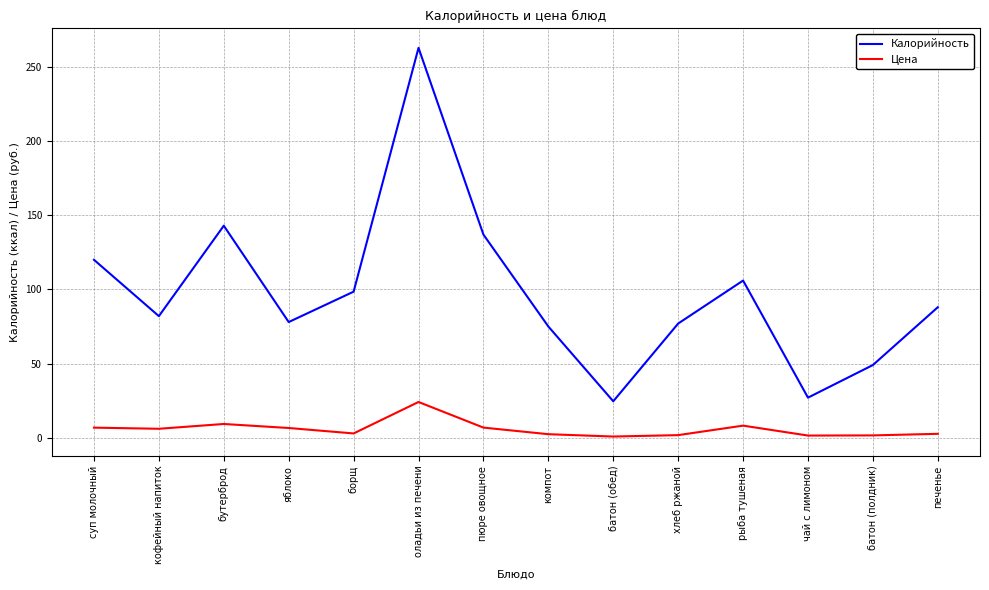

At which label does Цена reach its peak?

оладьи из печени